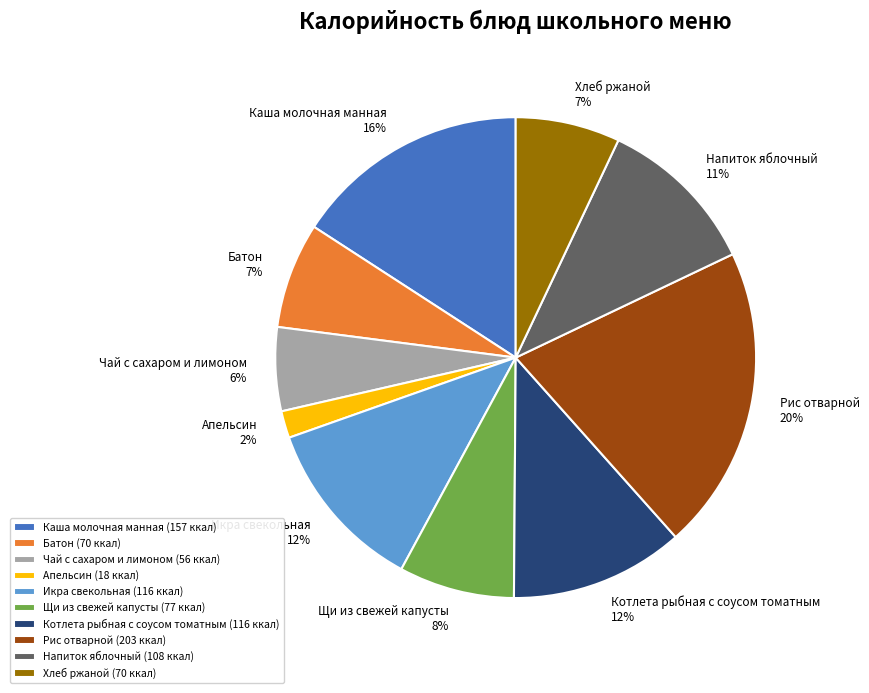

Does any single category account for the majority?

No